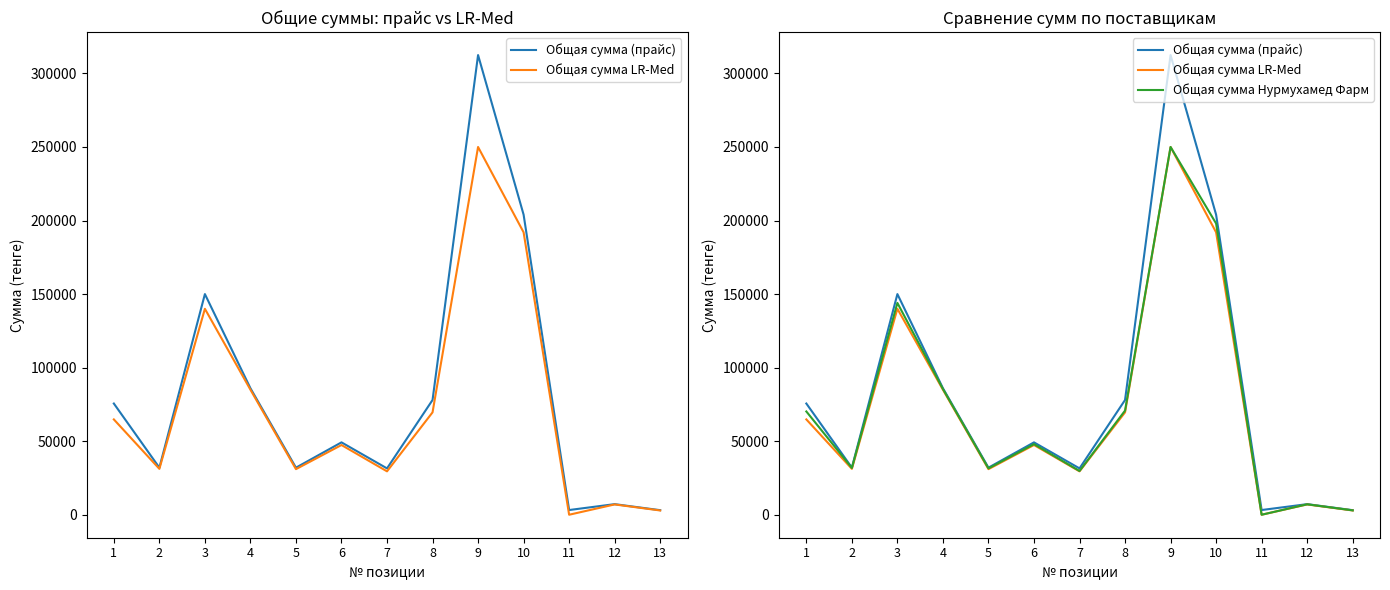

At which category is the sum across all series the highest?

9